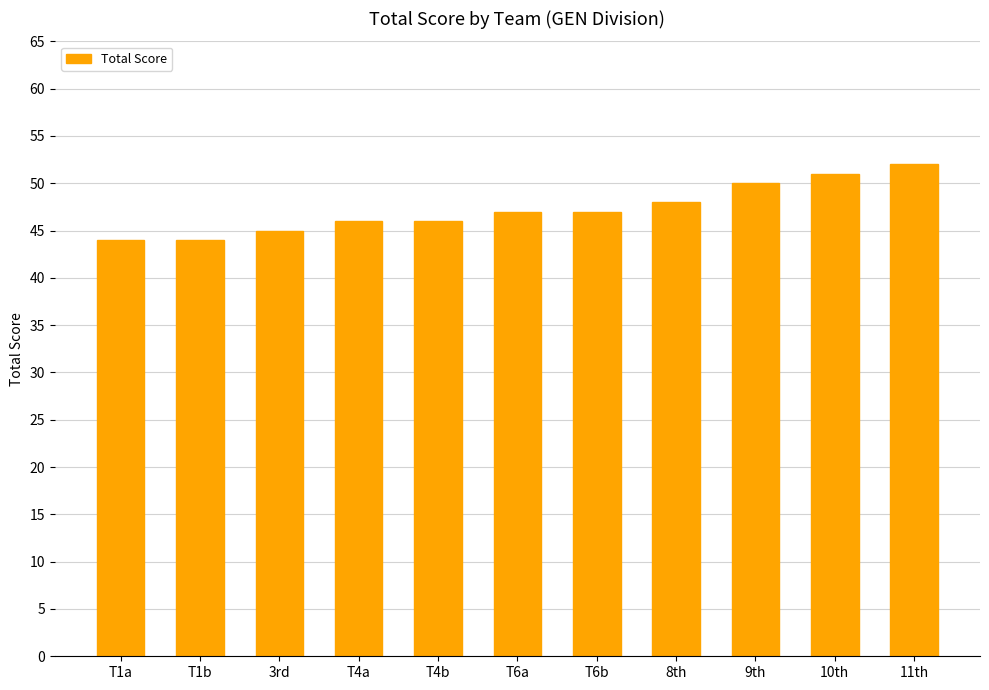

What position from the left is 3rd?

3